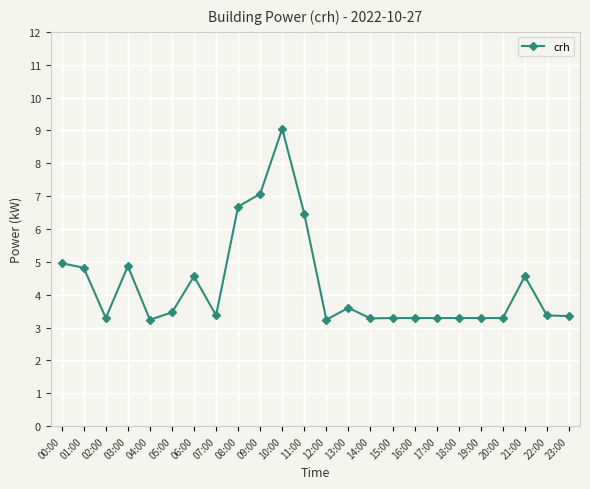

What is the approximate value at 06:00?

4.6